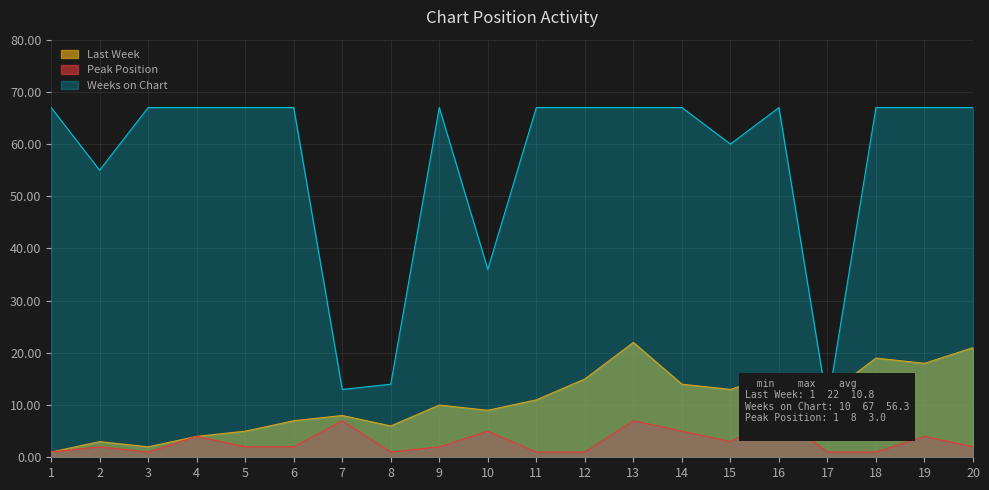

At 17, list the series in order from smallest to largest.

Peak Position, Weeks on Chart, Last Week